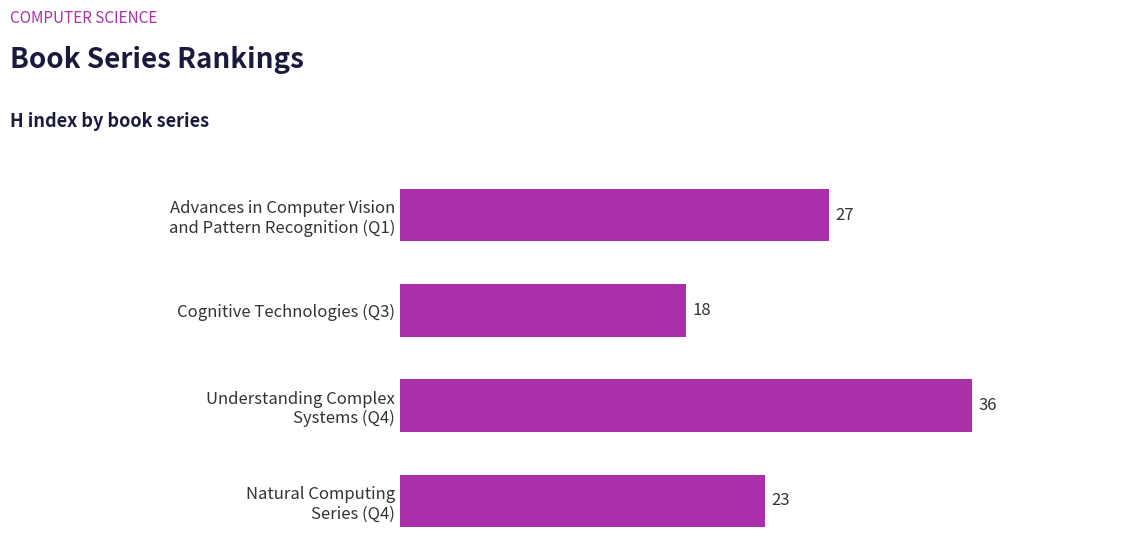

Reading top to bottom, what are all the values shown in this chart?

27	18	36	23